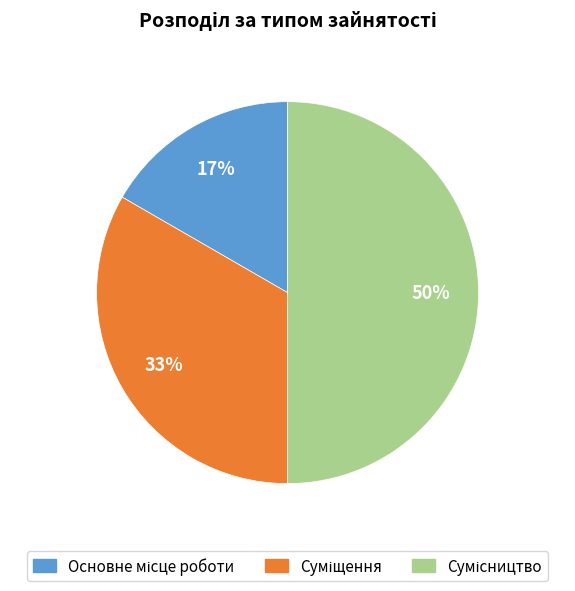

To the nearest percent, what is the average slice percentage?

33%